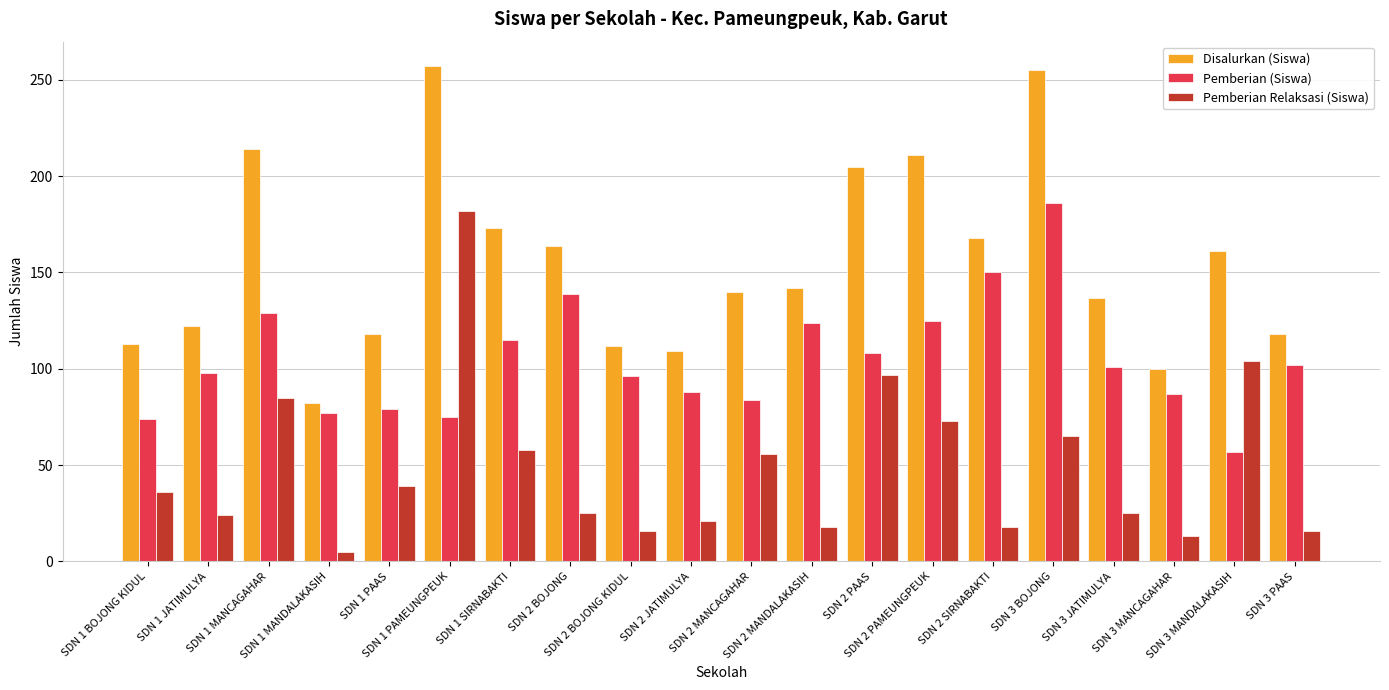

How many distinct data groups are displayed?

3